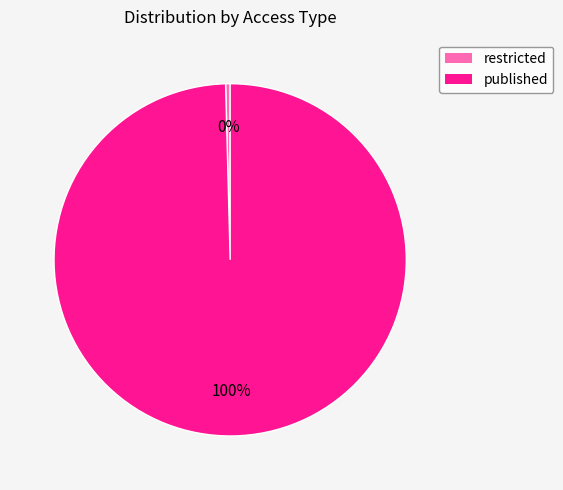

Is it true that restricted is 6% of the pie?

False